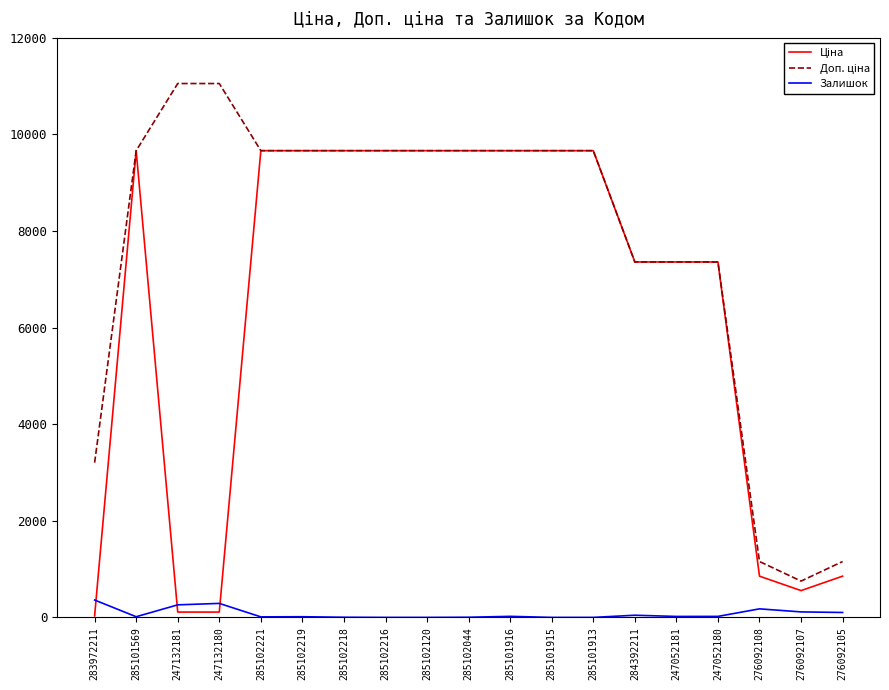

What is the spread (max minus min) of values at 285102120?

9664.7